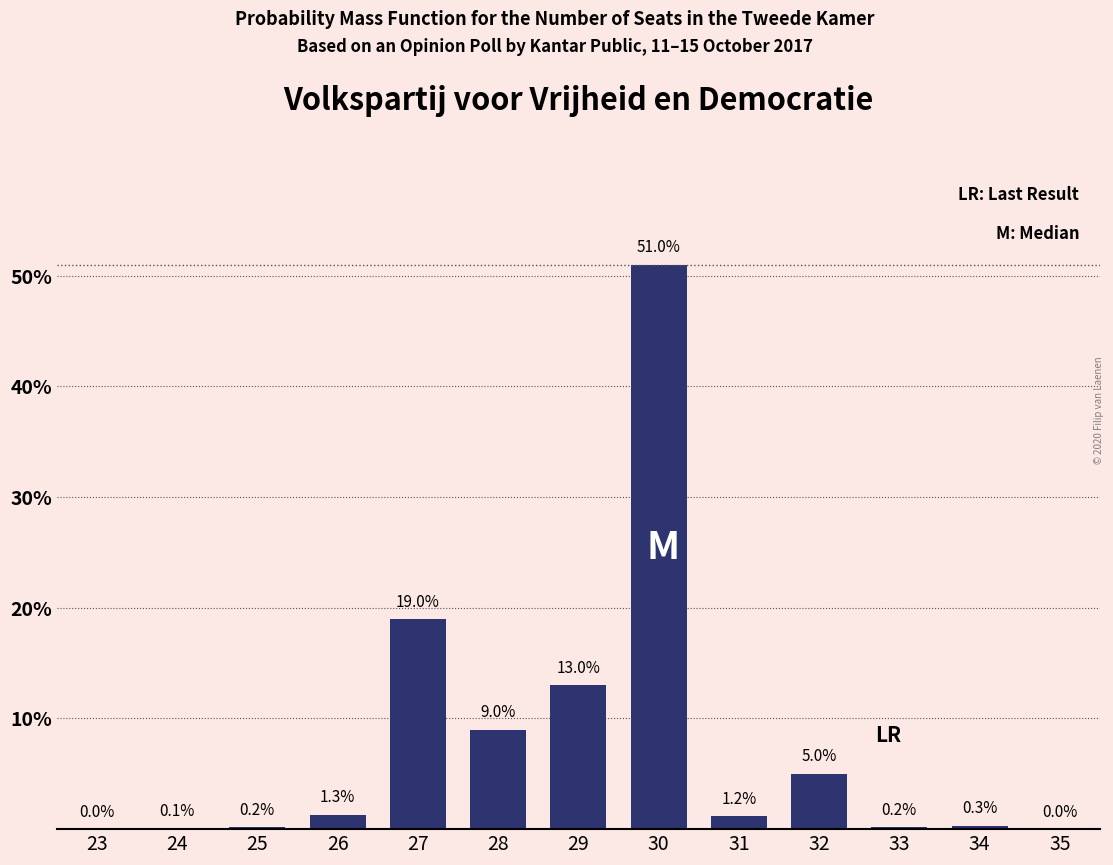

Reading left to right, list all the values displayed in this chart.

23=0.0	24=0.1	25=0.2	26=1.3	27=19.0	28=9.0	29=13.0	30=51.0	31=1.2	32=5.0	33=0.2	34=0.3	35=0.0